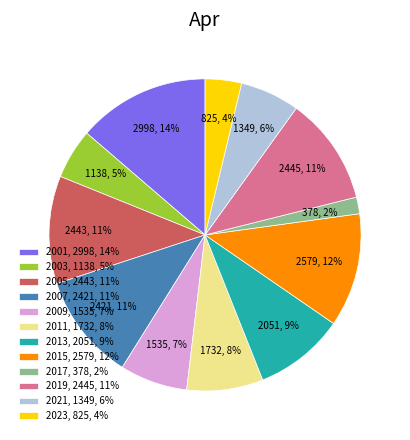

Does any single category account for the majority?

No